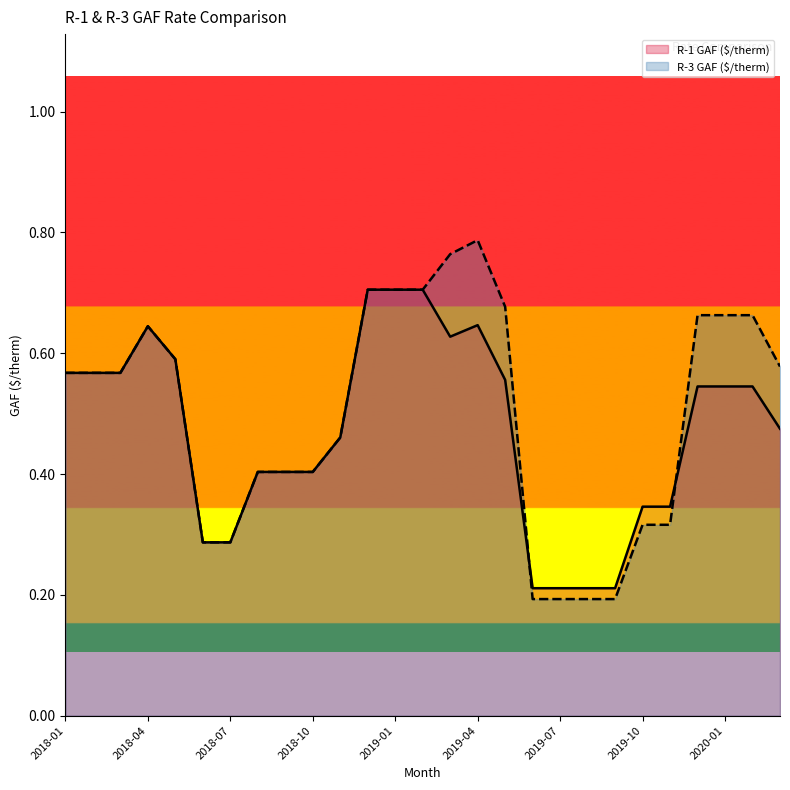

What is the total value across all series at 2019-01?

1.4